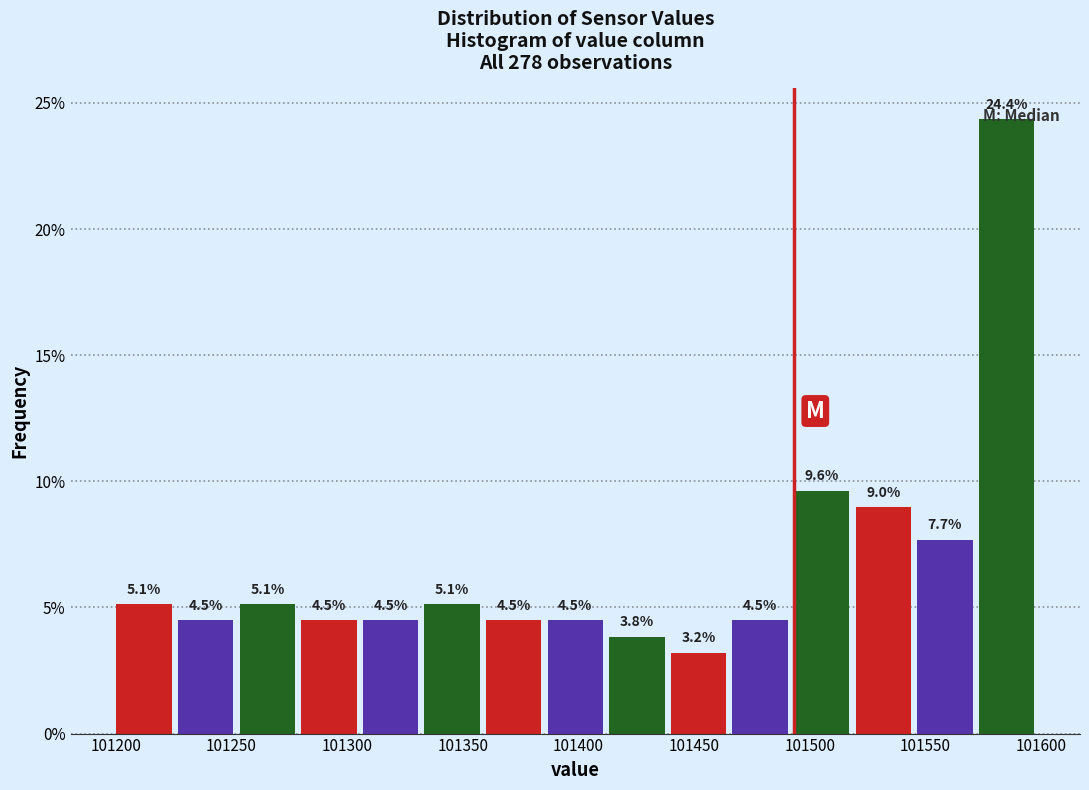

Reading left to right, list every bar in this chart as the range it spans on the x-axis followed by its height. The bar edges are not printed on the chart, so give them approximately, as read against the axis.

101200 to 101225: 5.1
101225 to 101250: 4.5
101250 to 101280: 5.1
101280 to 101305: 4.5
101305 to 101330: 4.5
101330 to 101360: 5.1
101360 to 101385: 4.5
101385 to 101410: 4.5
101410 to 101440: 3.8
101440 to 101465: 3.2
101465 to 101490: 4.5
101490 to 101520: 9.6
101520 to 101545: 9.0
101545 to 101570: 7.7
101570 to 101600: 24.4